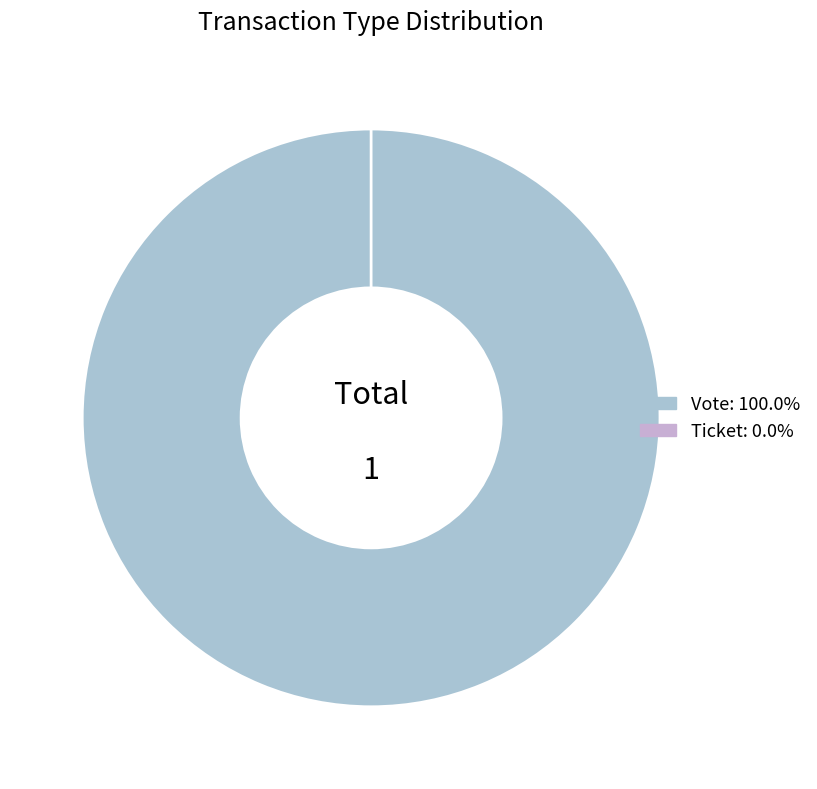

Does Vote represent more than half of the total?

Yes